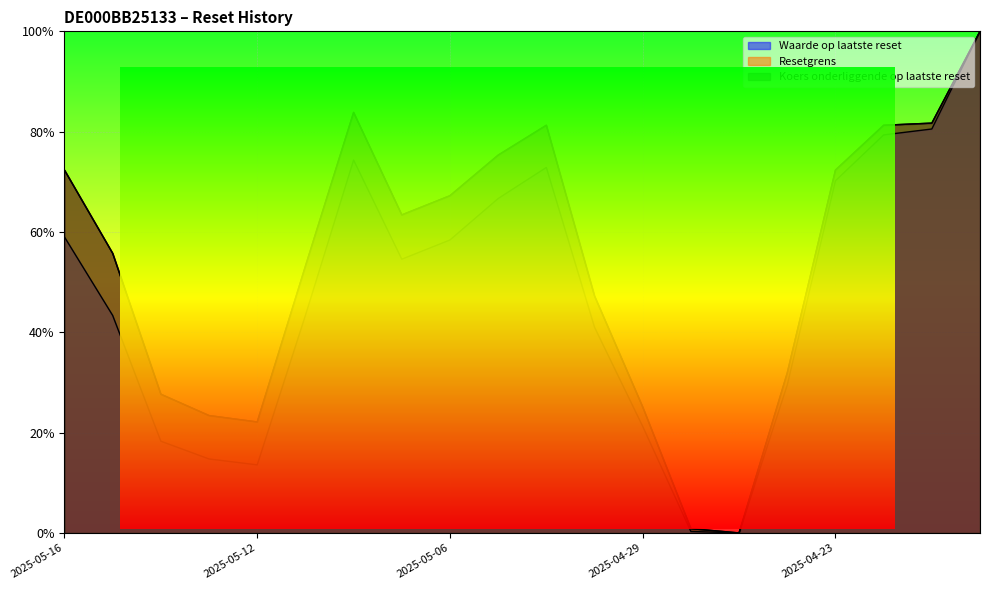

What is the difference between the maximum and minimum values in the Koers onderliggende op laatste reset series?

1.0